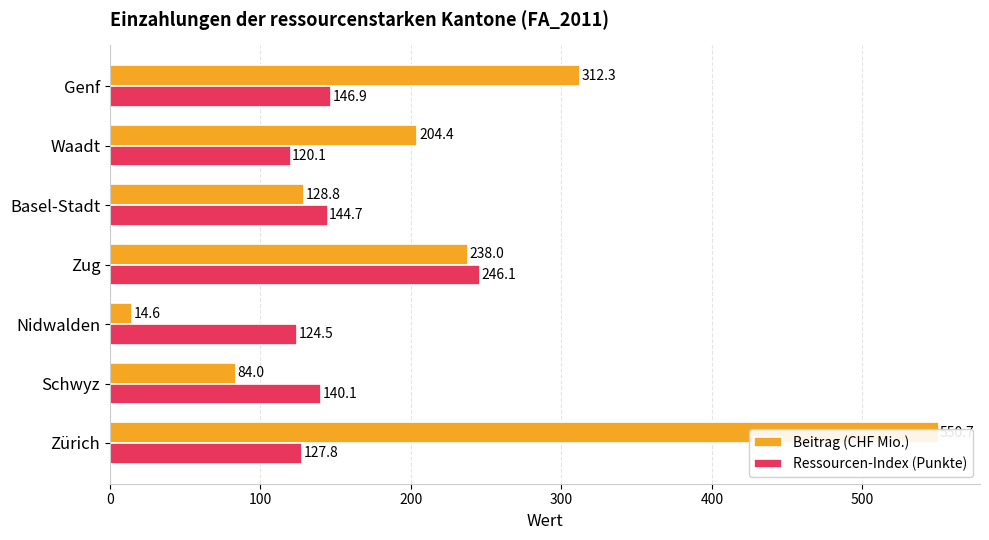

Reading left to right, extract all data points from this chart.

Beitrag (CHF Mio.): 550.7	84.0	14.6	238.0	128.8	204.4	312.3
Ressourcen-Index (Punkte): 127.8	140.1	124.5	246.1	144.7	120.1	146.9